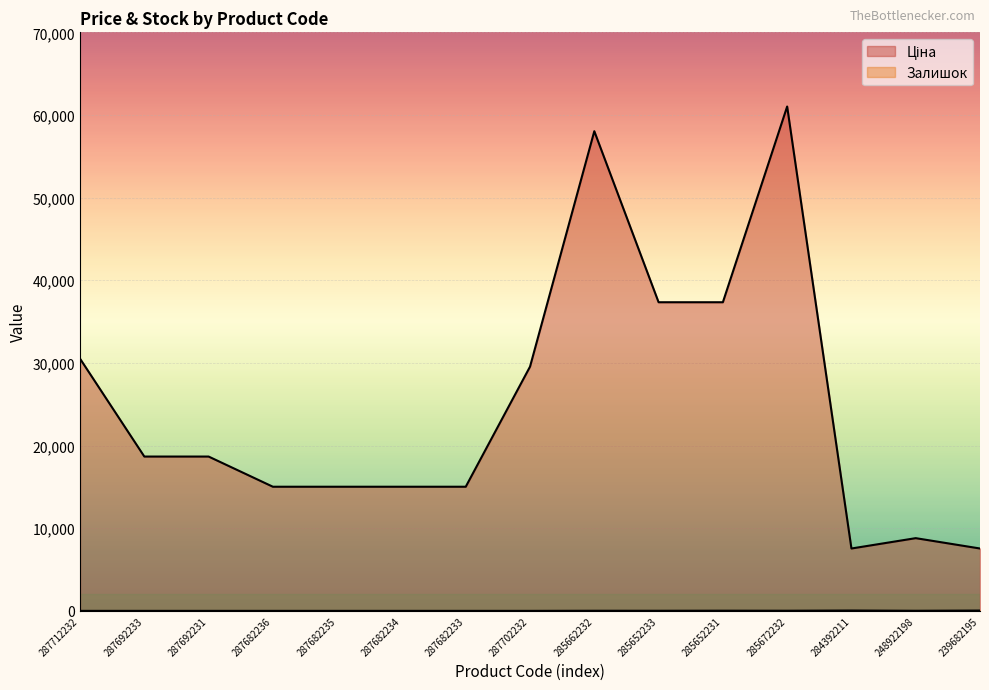

Which series has the largest total across all categories?

Ціна